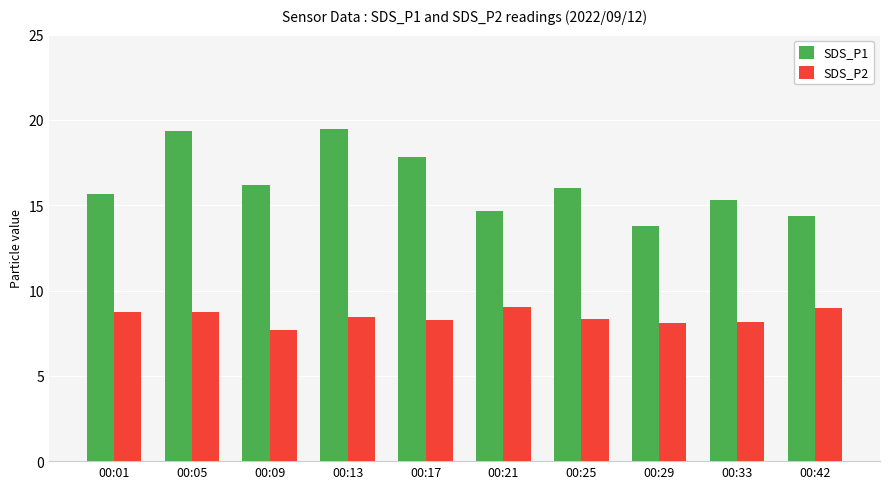

Rank the series at 00:29 from lowest to highest value.

SDS_P2, SDS_P1